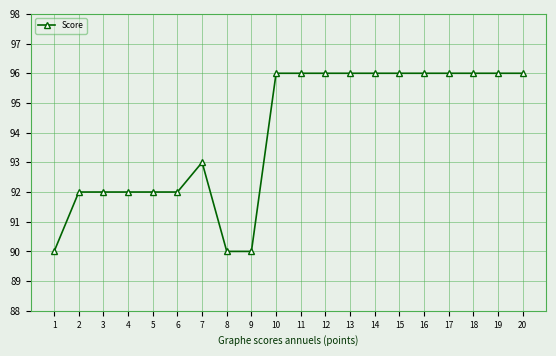

What is the value of the 1st point from the left?

90